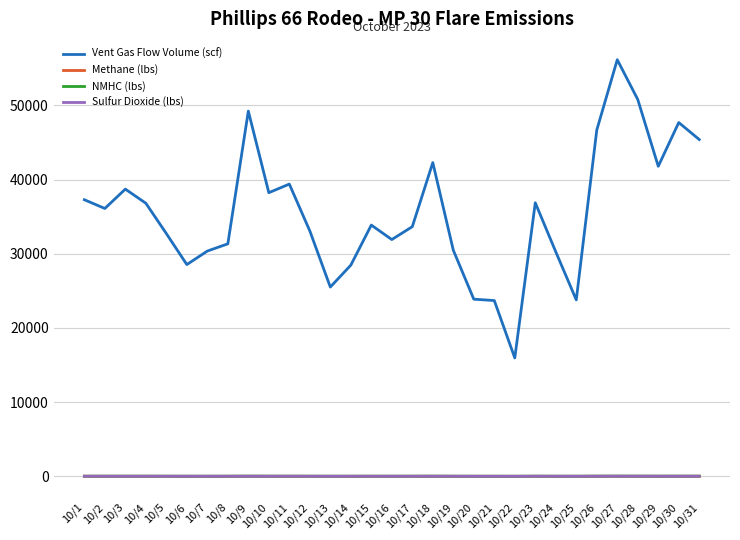

Which series has the largest range (max minus min)?

Vent Gas Flow Volume (scf)